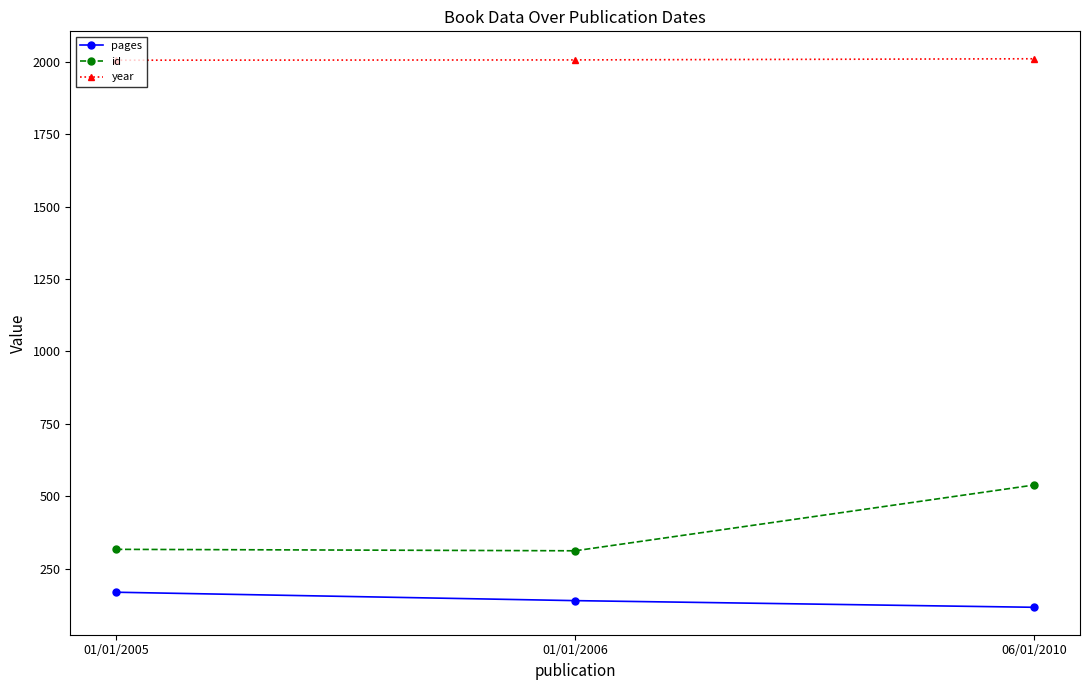

What are all the series names shown in the legend?

pages, id, year